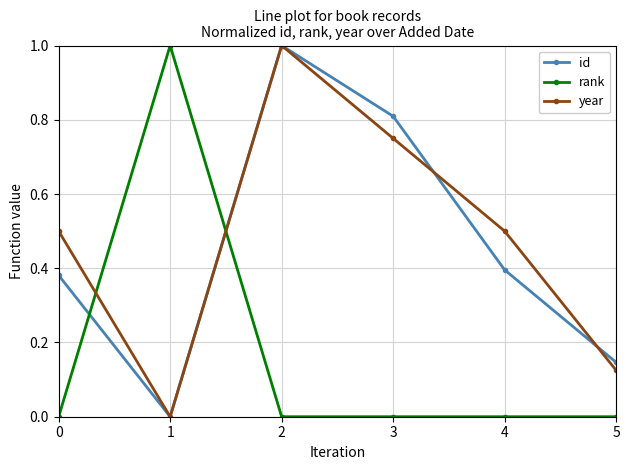

Which category has the lowest value in the year series?

1